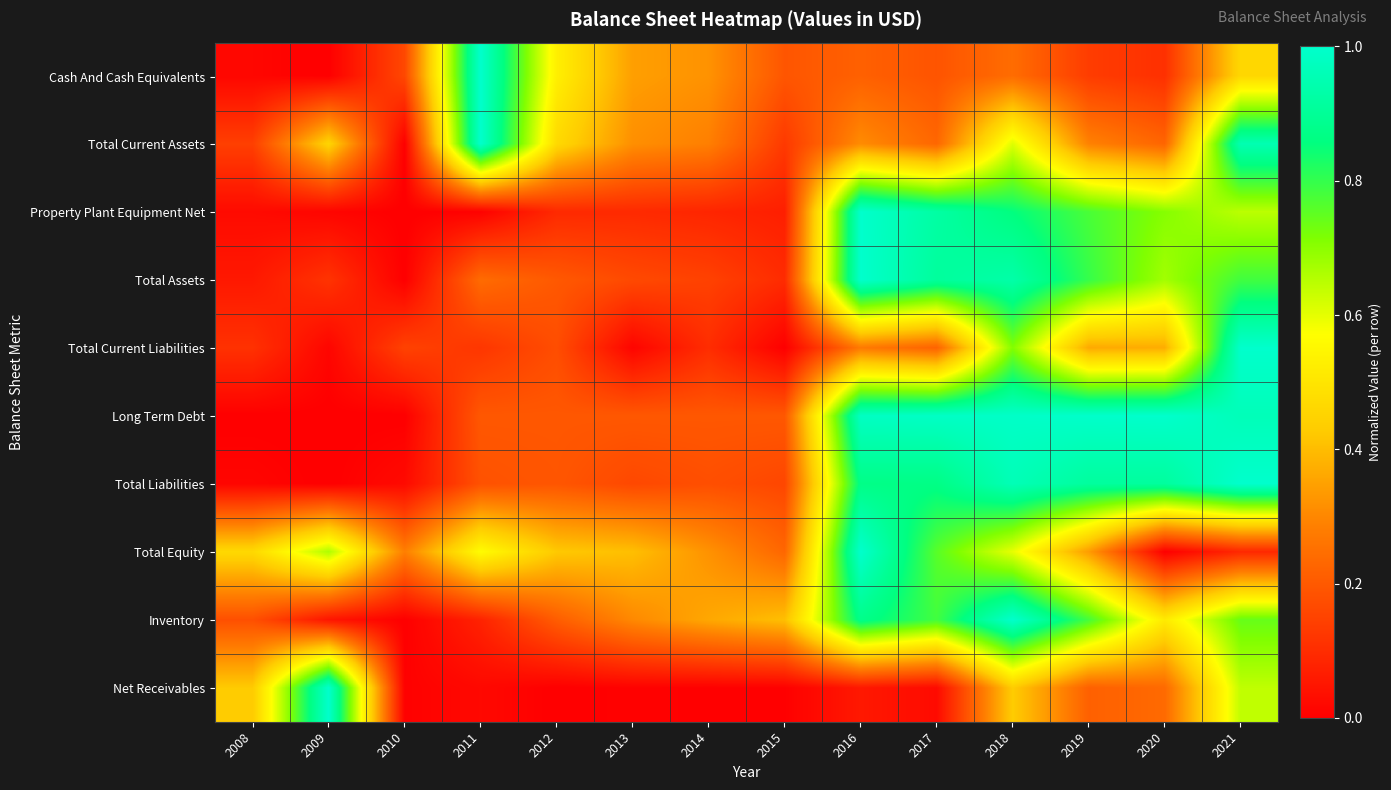

Which label corresponds to the smallest value in the chart?

2009